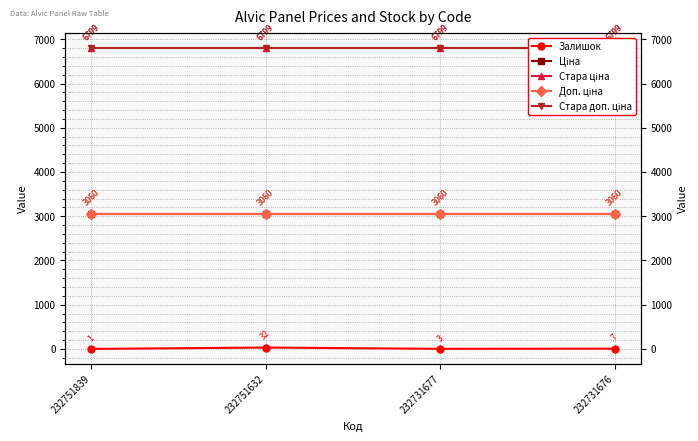

True or false: Ціна has a value of 1801.6 at 232751632.

False